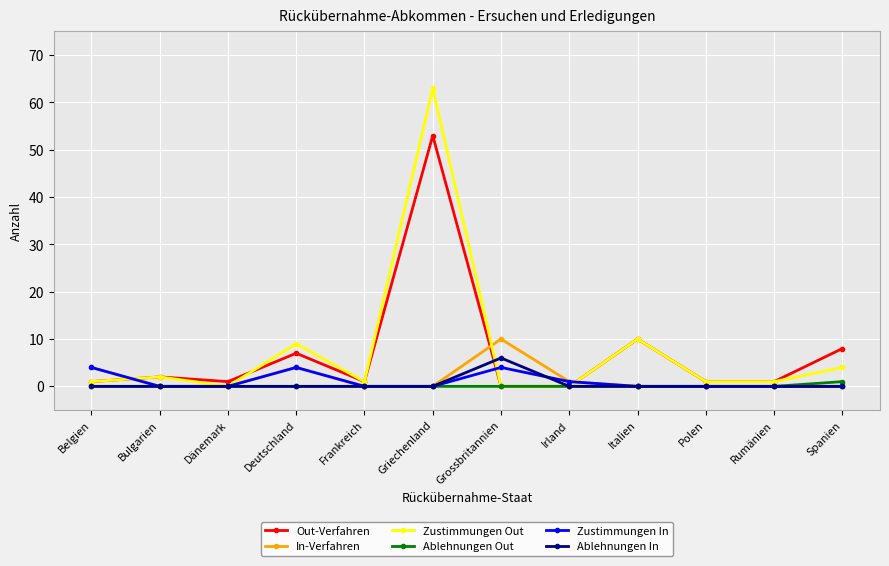

How many categories are shown in the chart?

12